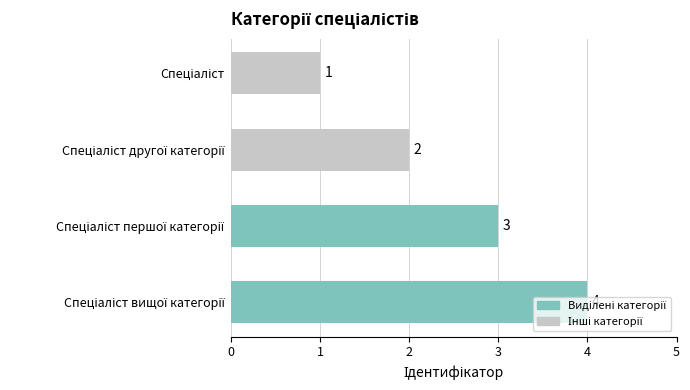

How many values are between 2 and 4?

3